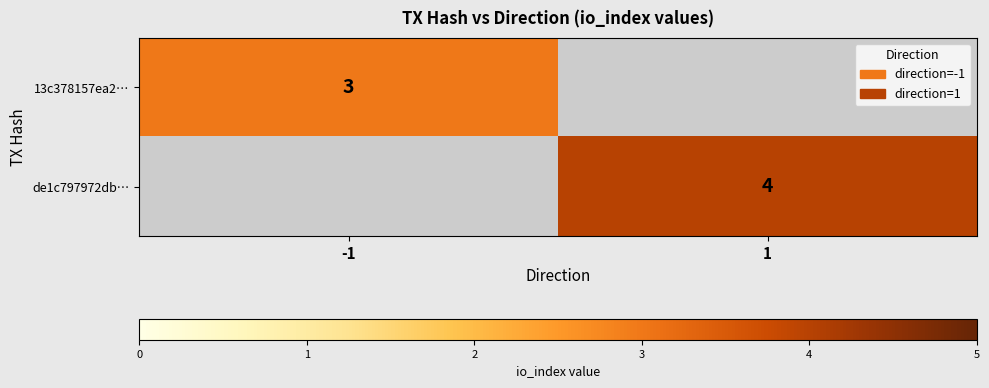

True or false: de1c797972db… has a value of 6 at 1.

False